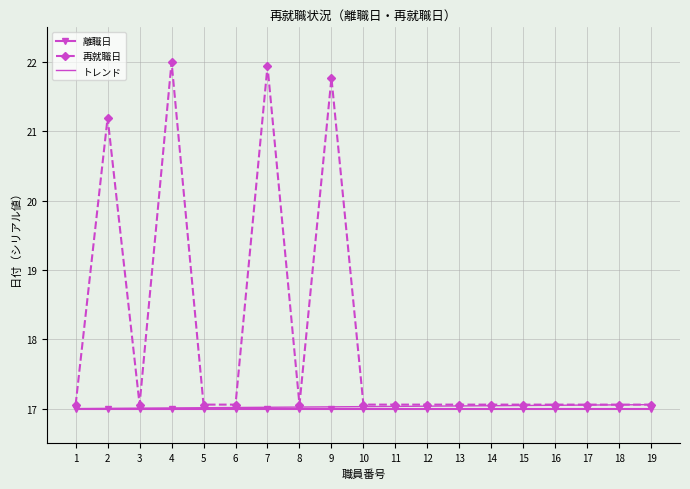

What is the difference between the highest and lowest values at 3?

0.1